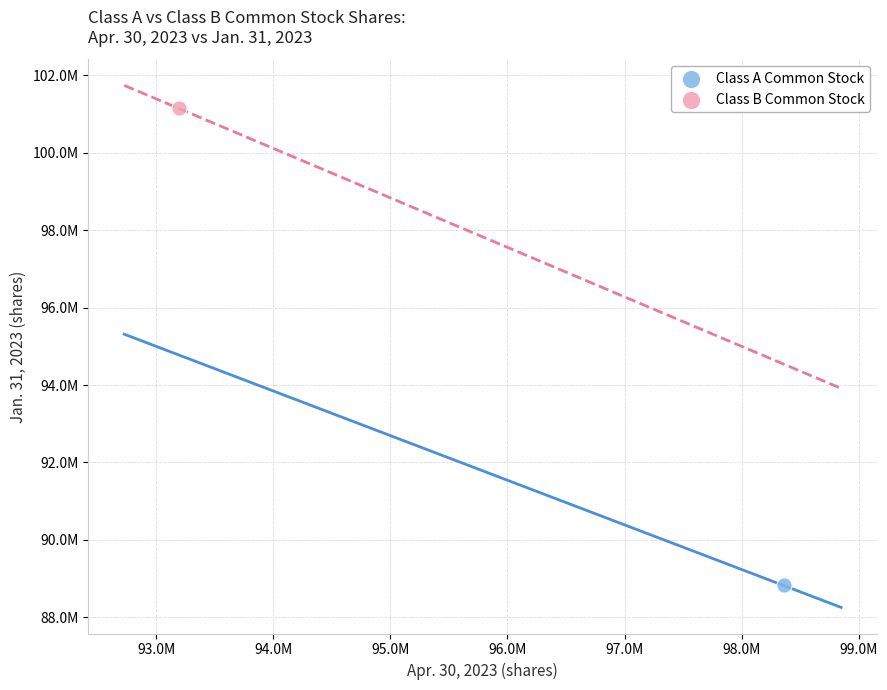

What are all the series names shown in the legend?

Class A Common Stock, Class B Common Stock